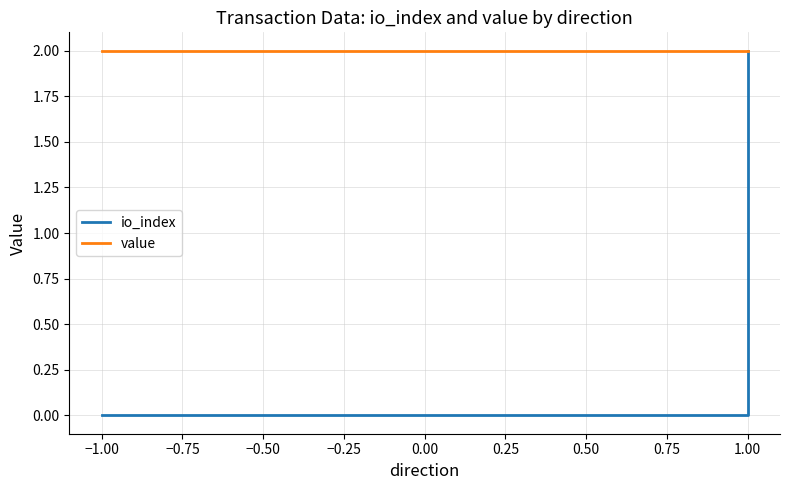

Rank the series at −1.00 from highest to lowest value.

value, io_index